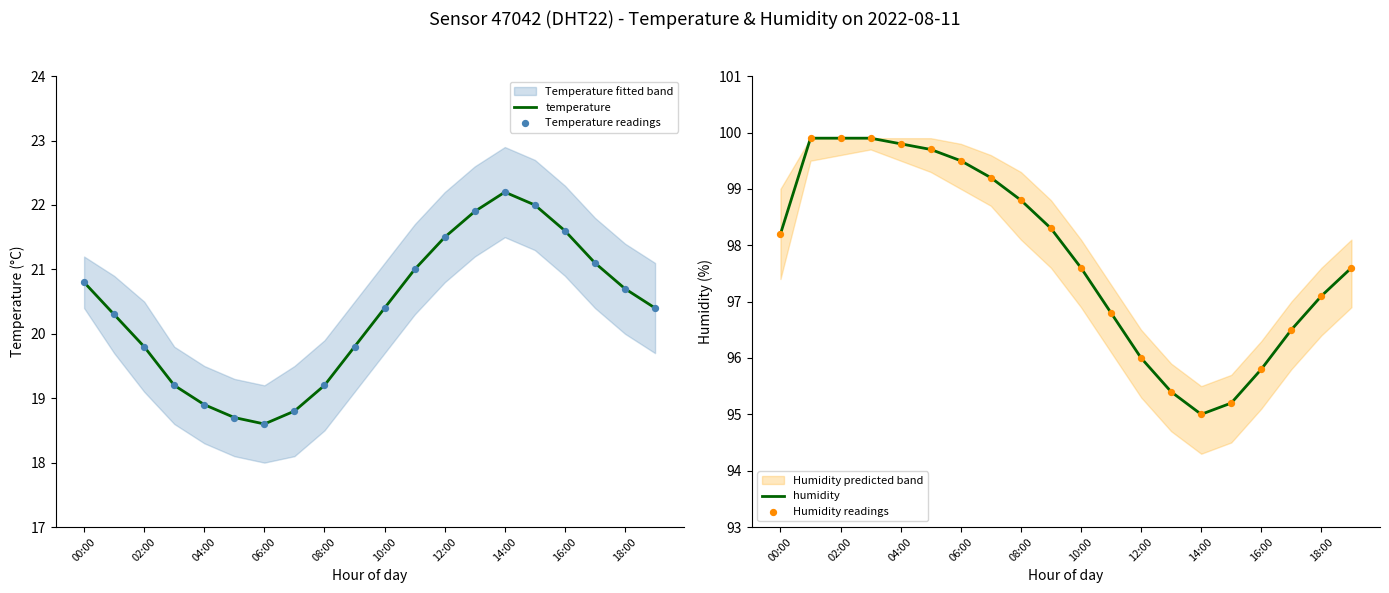

At how many categories does at least one series exceed 44?

20